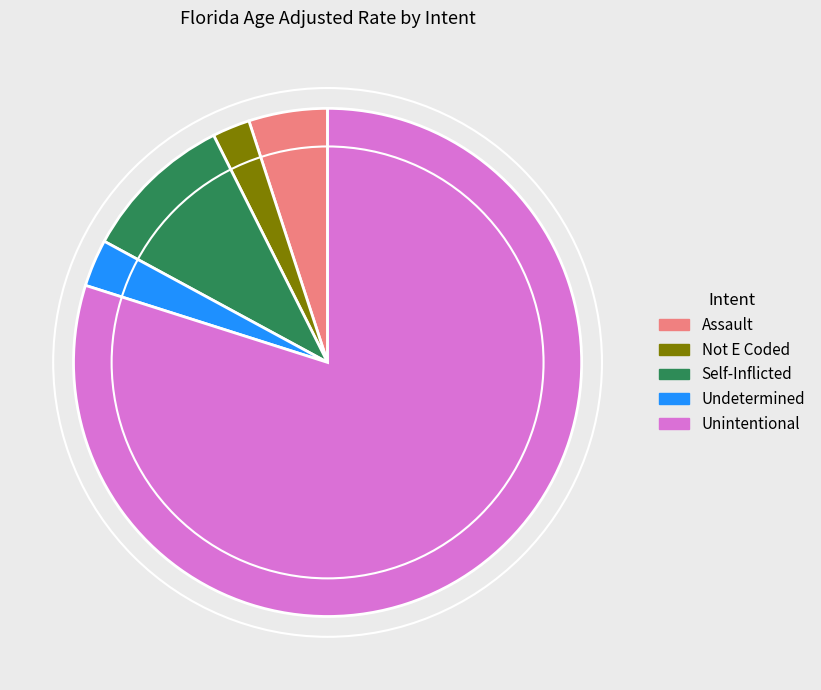

Count the number of slices in the pie.

5